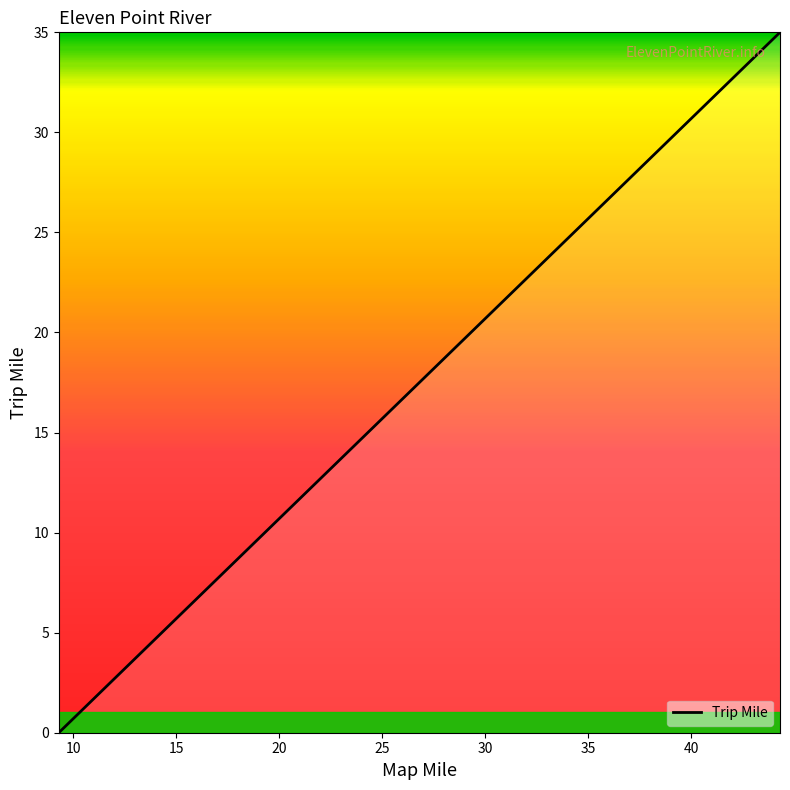

How many series are shown in this chart?

1